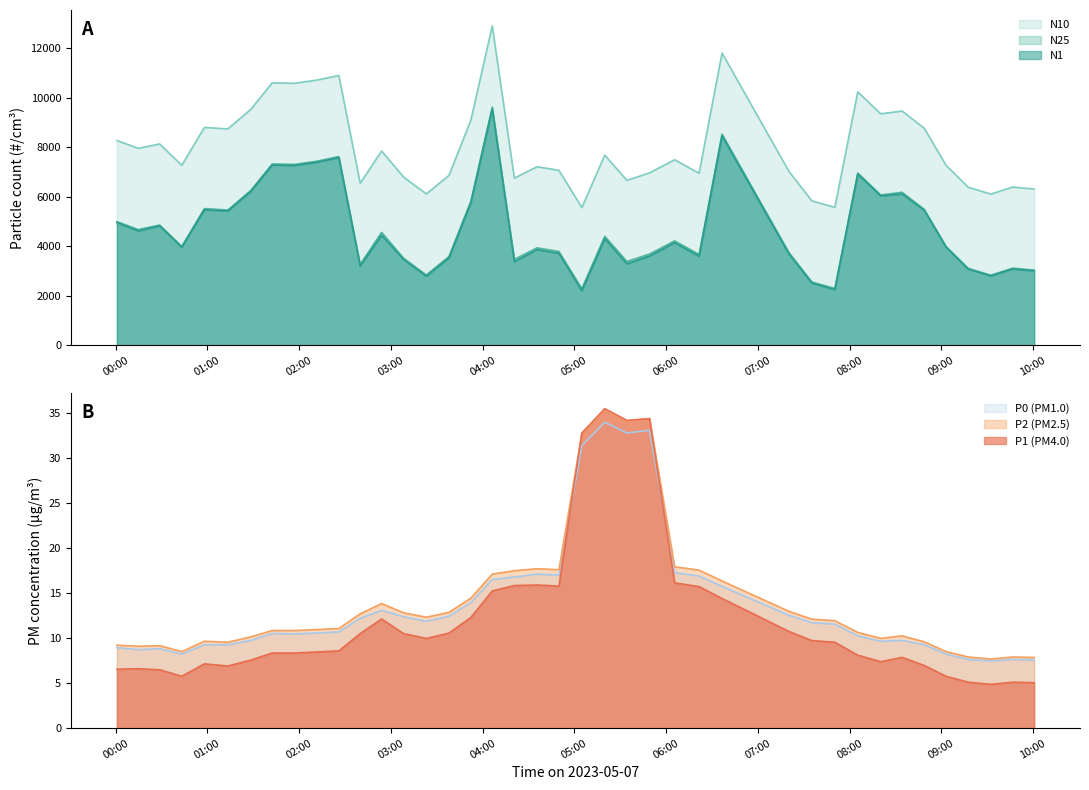

Reading left to right, what are all the values shown in this chart?

N10: 8280.9	7964.0	8142.8	7279.0	8809.4	8749.2	9539.0	10609.7	10592.2	10722.3	10909.6	6553.5	7857.2	6797.8	6123.9	6872.5	9103.6	12908.5	6761.7	7221.3	7075.5	5572.3	7689.9	6670.5	6972.9	7504.1	6955.7	11815.7	7030.7	5842.8	5581.2	10244.4	9359.2	9471.7	8778.4	7276.9	6392.6	6116.2	6400.4	6321.6
N25: 5003.2	4682.6	4865.1	4001.4	5529.7	5471.5	6261.3	7331.8	7314.3	7444.4	7631.7	3273.2	4568.9	3519.8	2845.9	3593.8	5825.3	9629.6	3479.2	3942.7	3796.9	2292.2	4409.4	3390.2	3694.0	4225.4	3676.7	8537.3	3751.6	2564.8	2303.2	6966.6	6081.4	6189.0	5500.6	3999.3	3115.1	2838.6	3122.8	3044.1
N1: 4968.8	4627.2	4831.2	3970.0	5482.4	5435.8	6223.2	7290.6	7273.0	7402.8	7589.6	3211.1	4456.4	3470.4	2798.5	3541.0	5769.1	9560.1	3387.1	3872.5	3727.2	2209.1	4319.1	3303.1	3614.9	4154.1	3604.9	8473.0	3695.5	2518.2	2257.4	6926.4	6043.9	6121.8	5464.8	3968.0	3086.4	2810.7	3094.1	3015.6
P0: 8.9	8.7	8.8	8.2	9.3	9.3	9.8	10.5	10.5	10.6	10.7	12.2	13.1	12.4	11.9	12.4	14.0	16.5	16.8	17.1	17.0	31.4	34.0	32.8	33.1	17.3	16.9	15.8	12.5	11.7	11.6	10.3	9.7	9.8	9.3	8.2	7.6	7.5	7.6	7.6
P2: 9.2	9.1	9.2	8.5	9.7	9.6	10.2	10.8	10.8	11.0	11.1	12.7	13.8	12.8	12.3	12.9	14.4	17.1	17.5	17.7	17.6	32.7	35.4	34.1	34.4	17.9	17.6	16.4	13.0	12.1	11.9	10.6	10.0	10.3	9.6	8.5	7.9	7.7	7.9	7.9
P1: 6.5	6.6	6.5	5.8	7.2	6.9	7.6	8.3	8.3	8.5	8.6	10.5	12.1	10.5	10.0	10.6	12.3	15.2	15.8	15.9	15.8	32.8	35.5	34.2	34.4	16.1	15.7	14.4	10.8	9.7	9.6	8.1	7.4	7.9	7.0	5.8	5.1	4.9	5.1	5.0